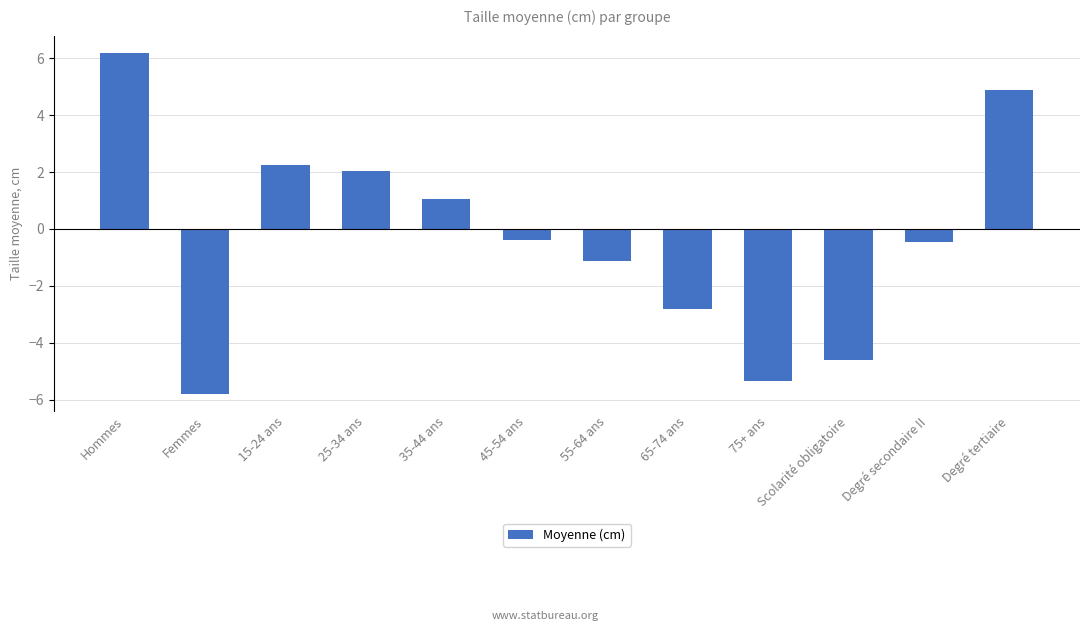

What is the greatest value displayed?

6.2